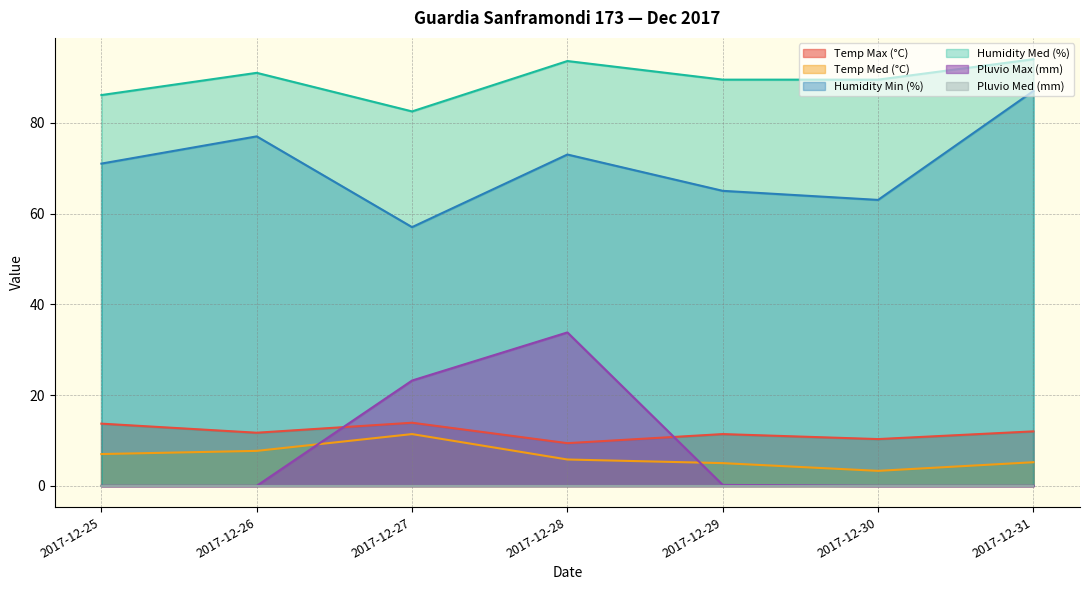

What is the maximum value for Humidity Med (%)?

94.0